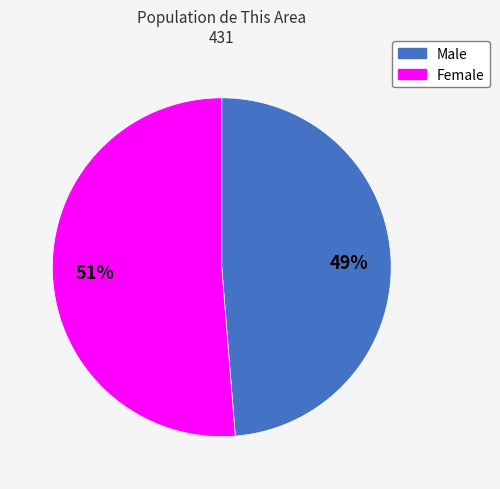

Count the number of slices in the pie.

2